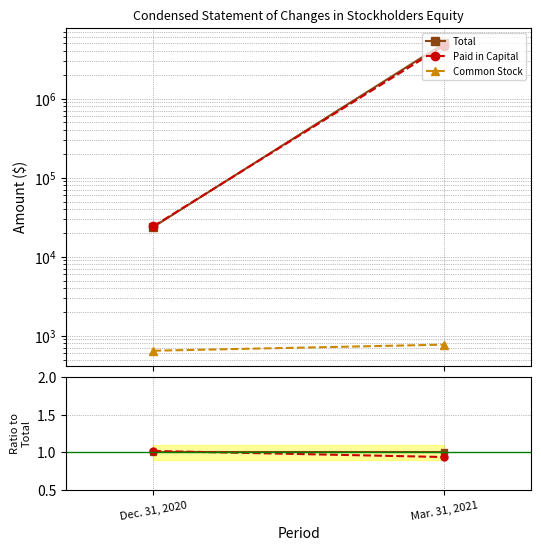

How many data points does each series have?

2